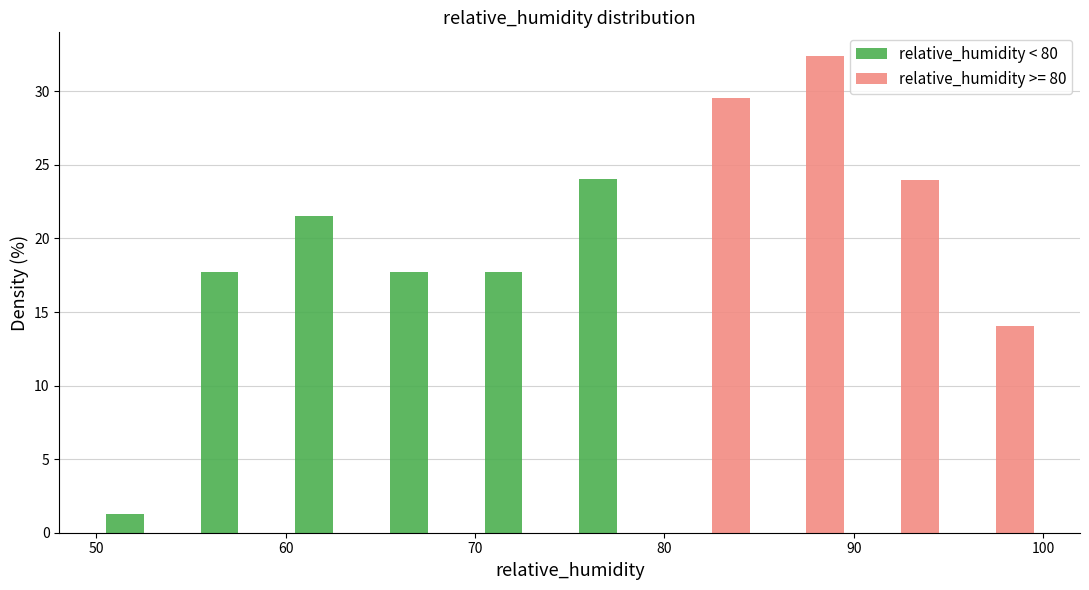

What is the height of the relative_humidity >= 80 bar covering 85 to 90 on the x-axis? The values are not printed on the chart, so give them approximately, as read against the axis.

32.5